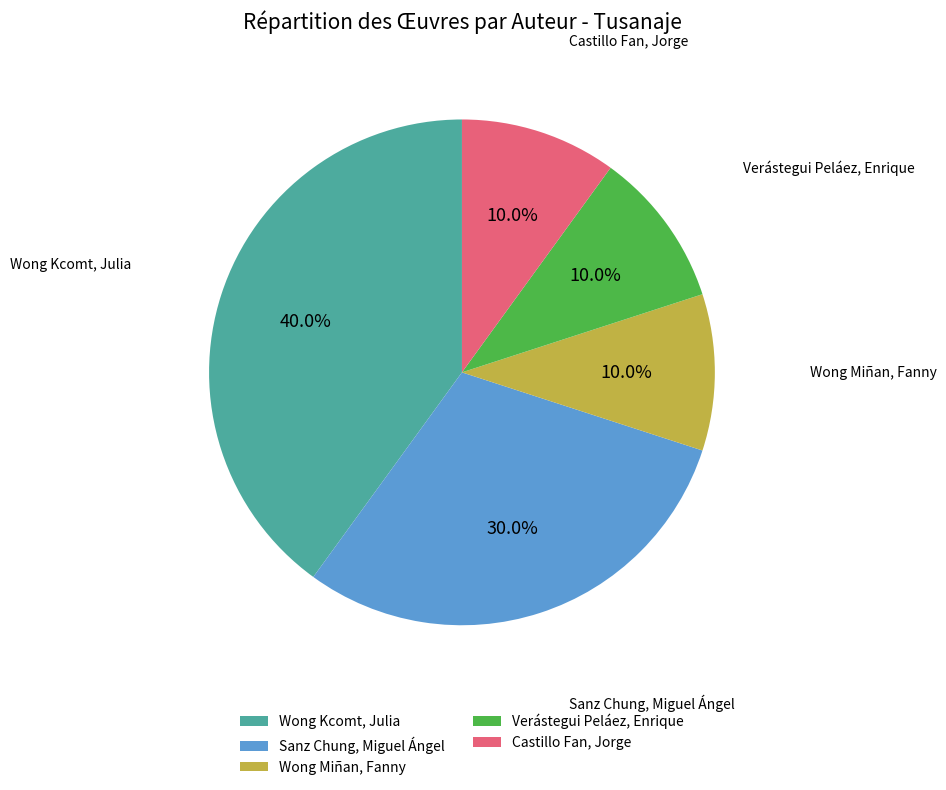

Which category has the biggest portion of the pie?

Wong Kcomt, Julia